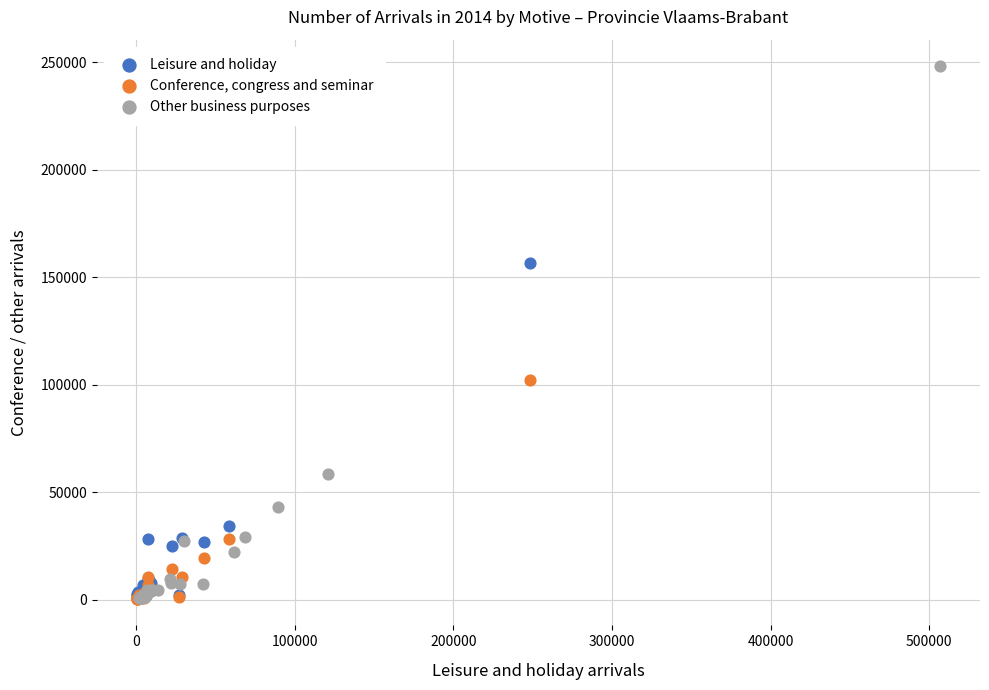

Which series contains the highest Y value?

Other business purposes